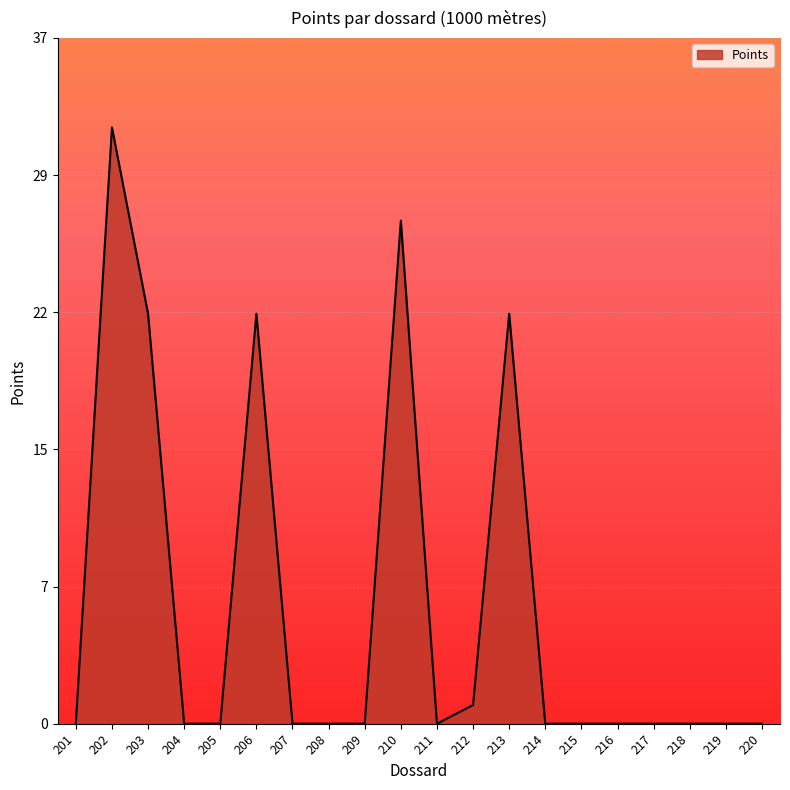

Is this an area chart (filled region under the line)?

Yes